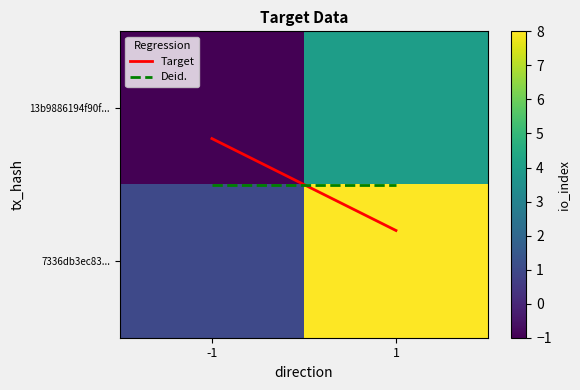

Between -1 and 1, which series saw the biggest shift?

7336db3ec83...